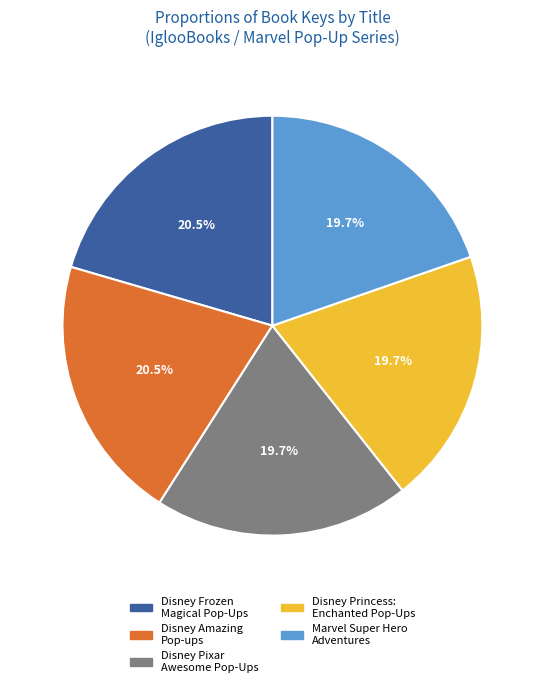

Combined, what portion of the pie is Marvel Super Hero Adventures and Disney Pixar Awesome Pop-Ups?

39.4%